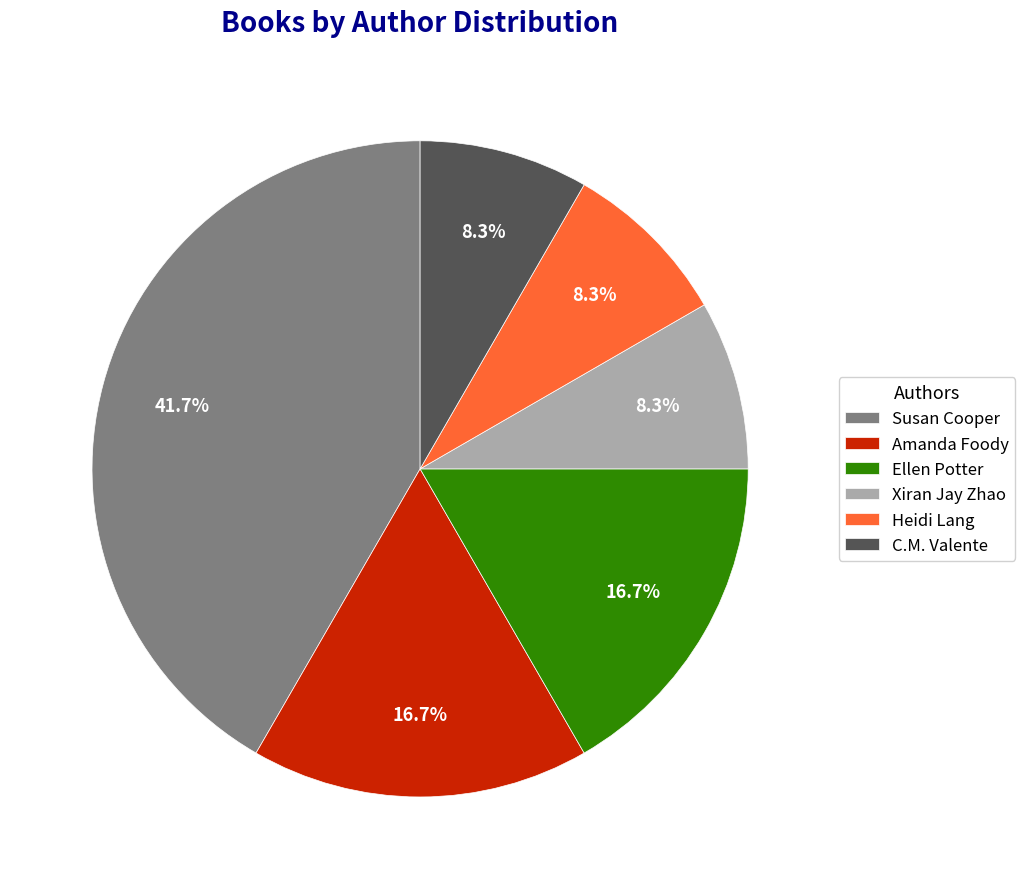

What percentage do C.M. Valente and Amanda Foody together represent?

25.0%